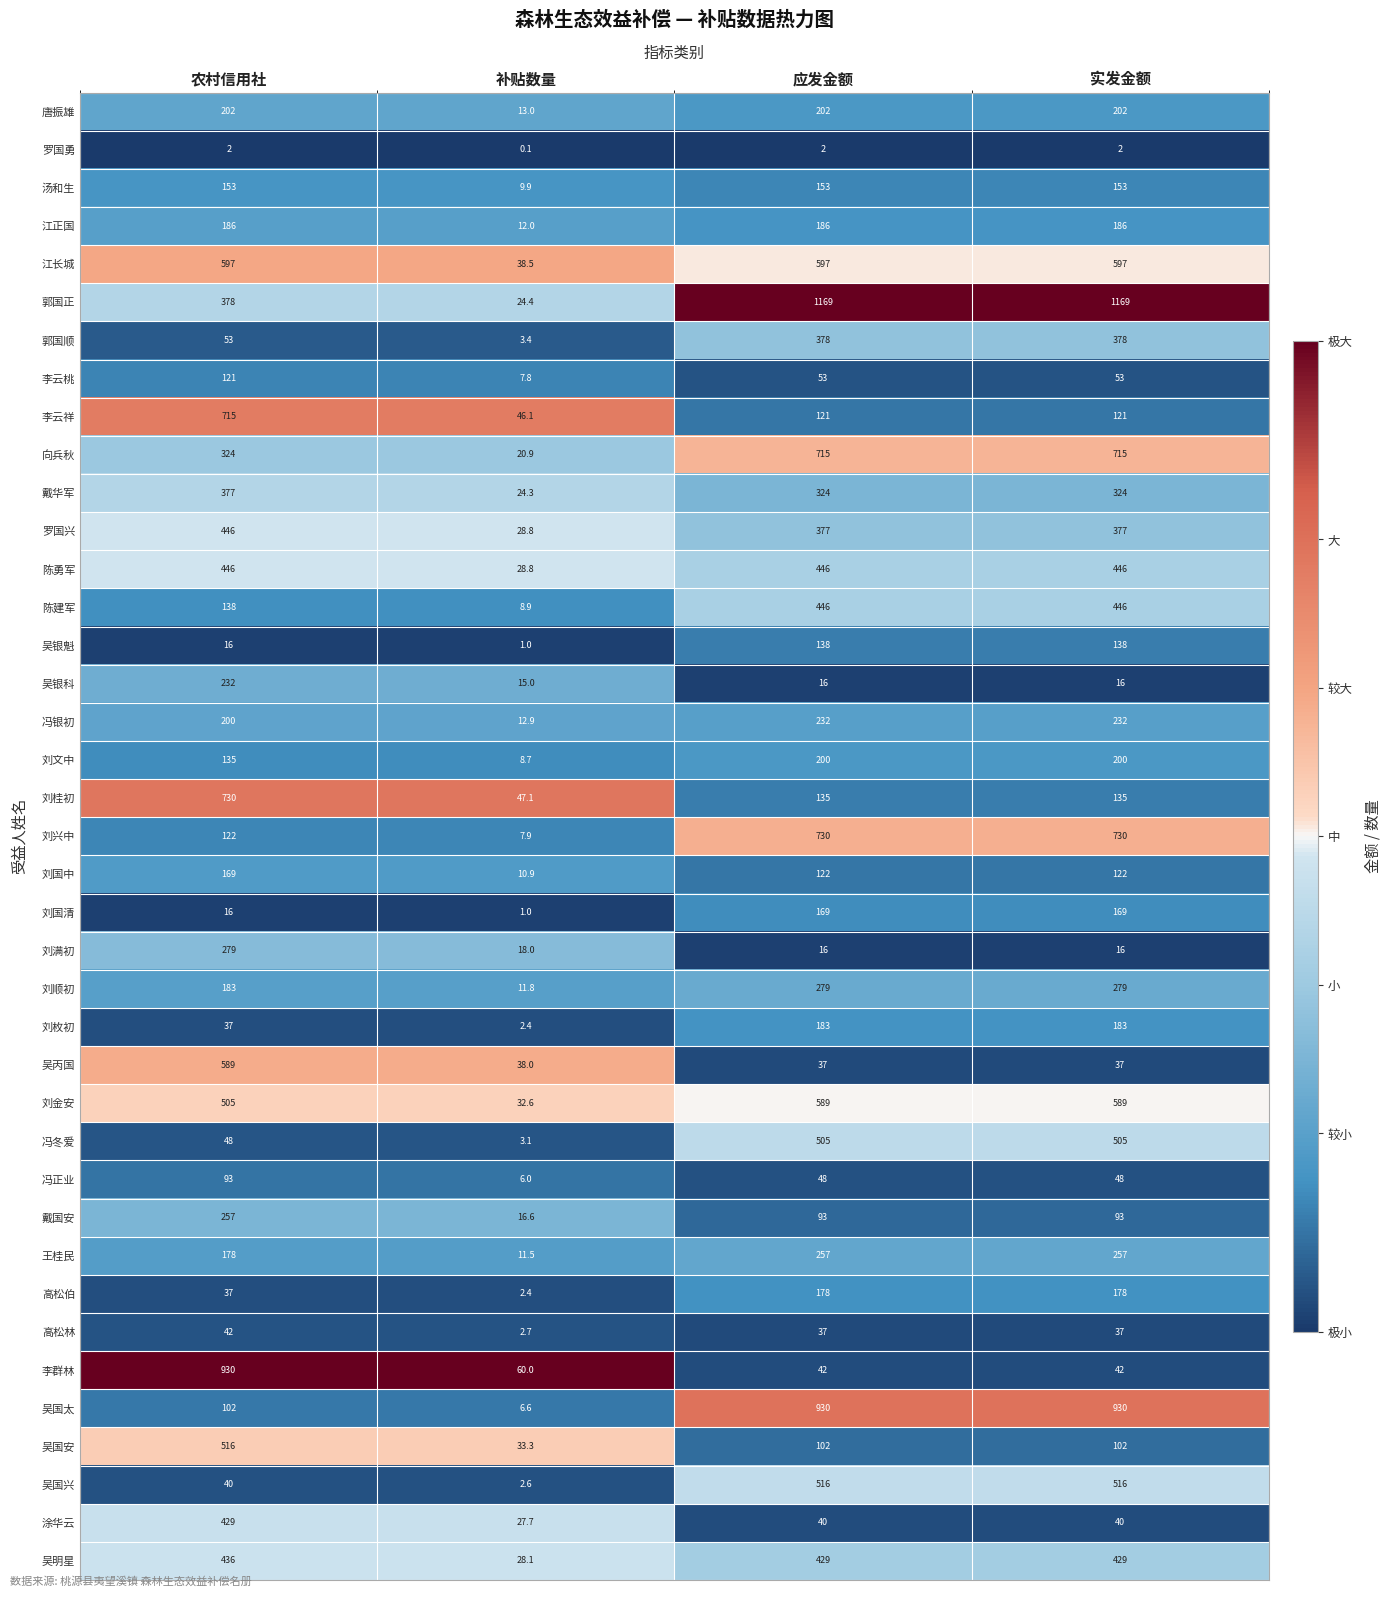

How many distinct data groups are displayed?

39